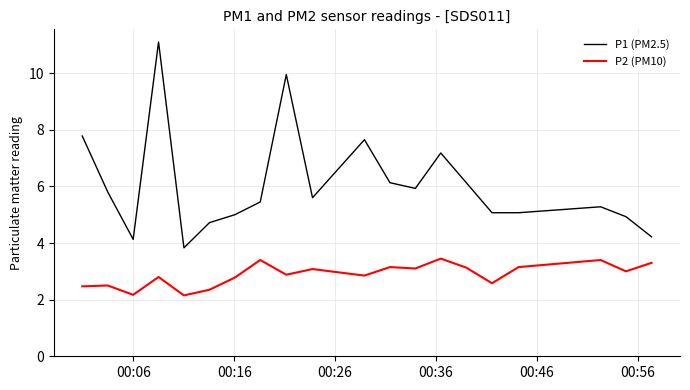

True or false: P2 (PM10) and P1 (PM2.5) intersect in this chart.

False